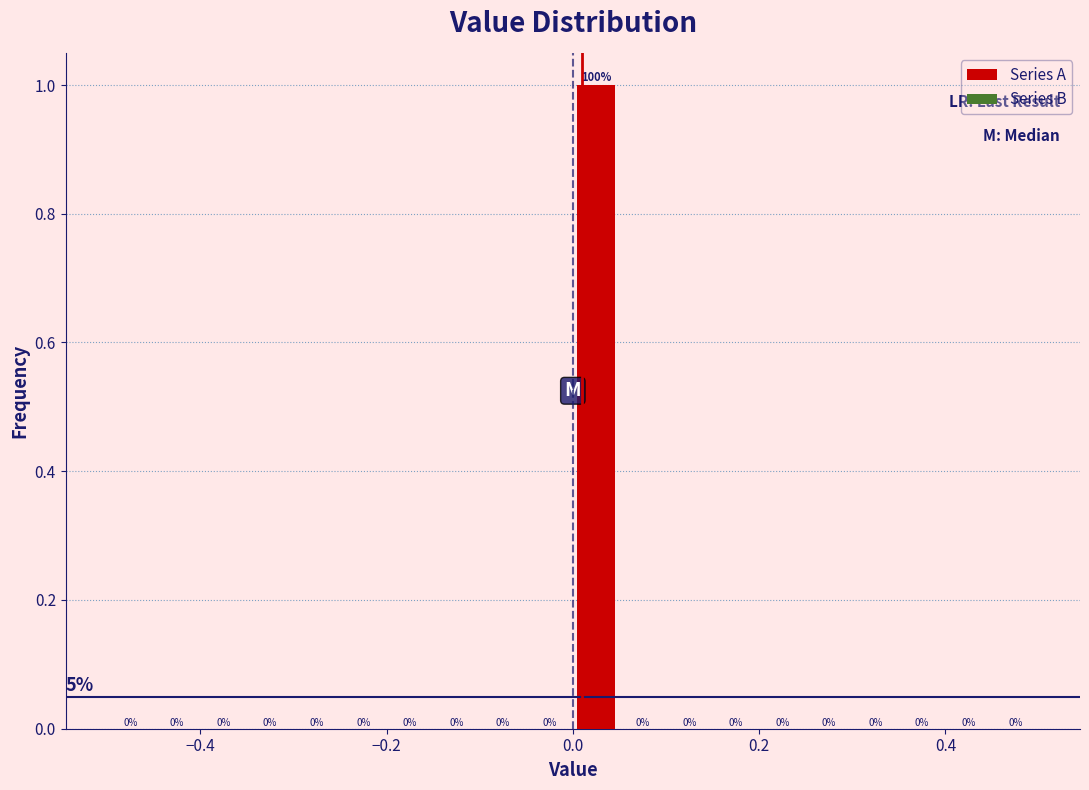

Around what value on the x-axis is the tallest bar? Give the approximate position of its centre, as read against the axis.

0.02